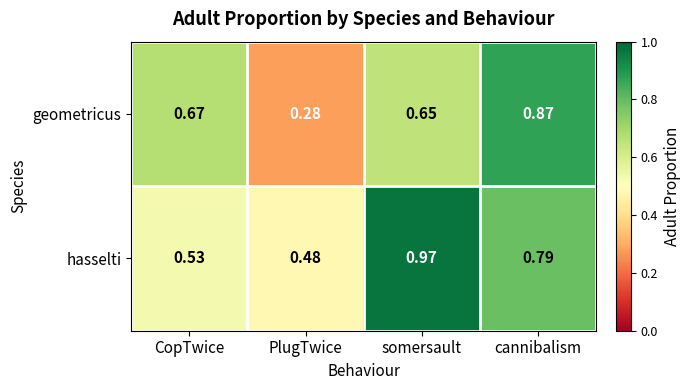

At CopTwice, list the series in order from largest to smallest.

geometricus, hasselti